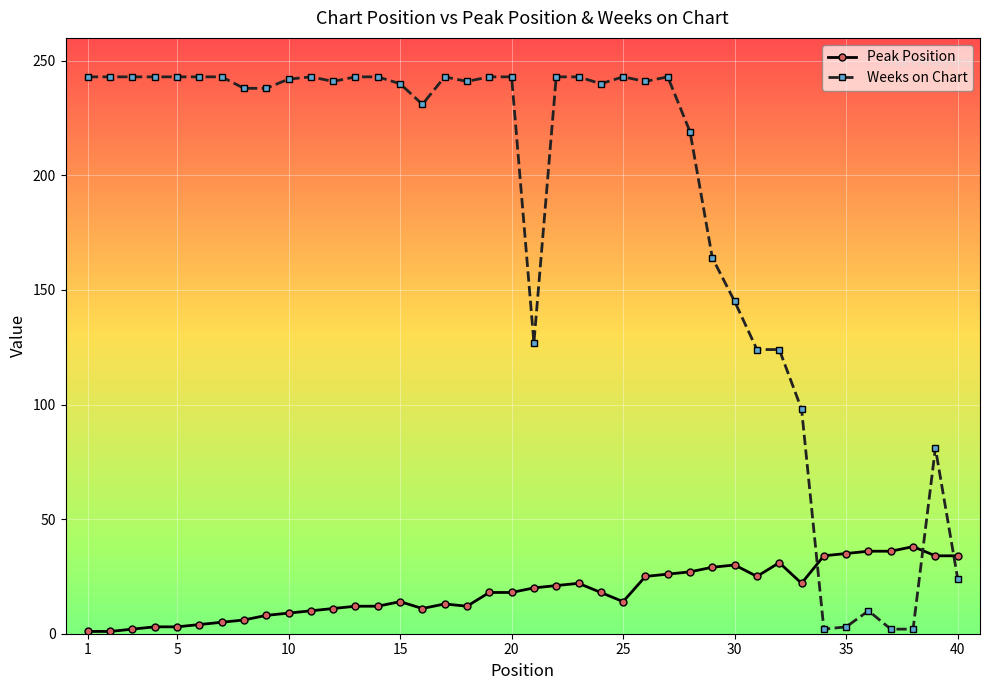

What is the maximum value for Weeks on Chart?

243